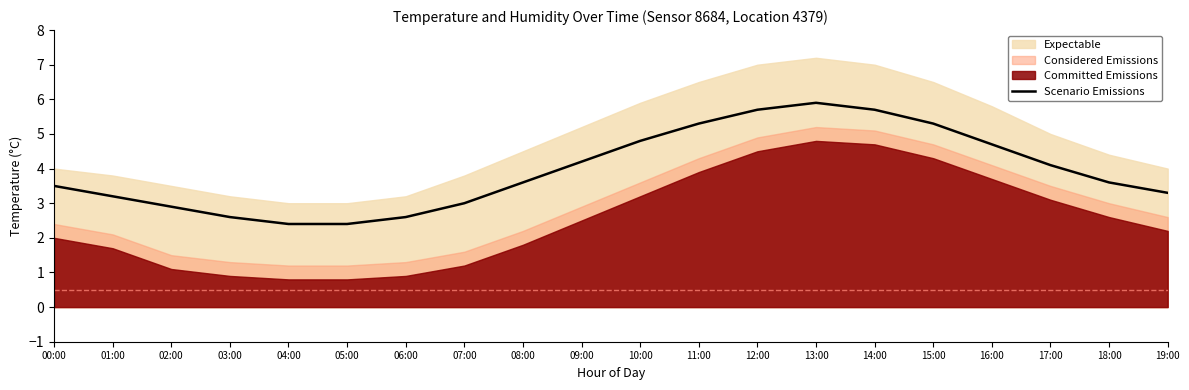

Where does the data first go above 3?

00:00